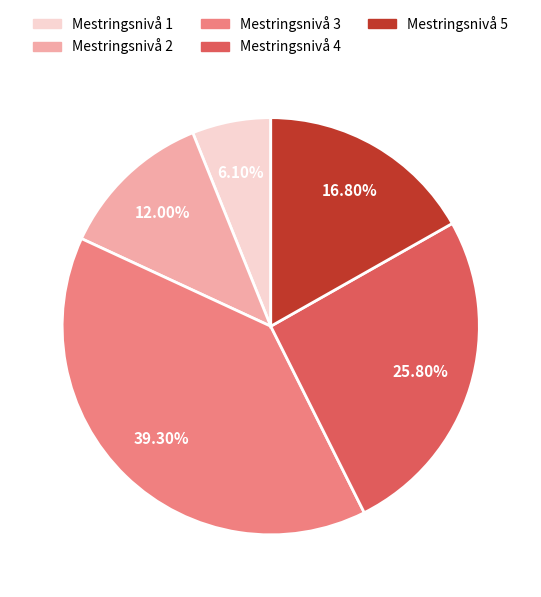

Which has a higher value, Mestringsnivå 5 or Mestringsnivå 1?

Mestringsnivå 5